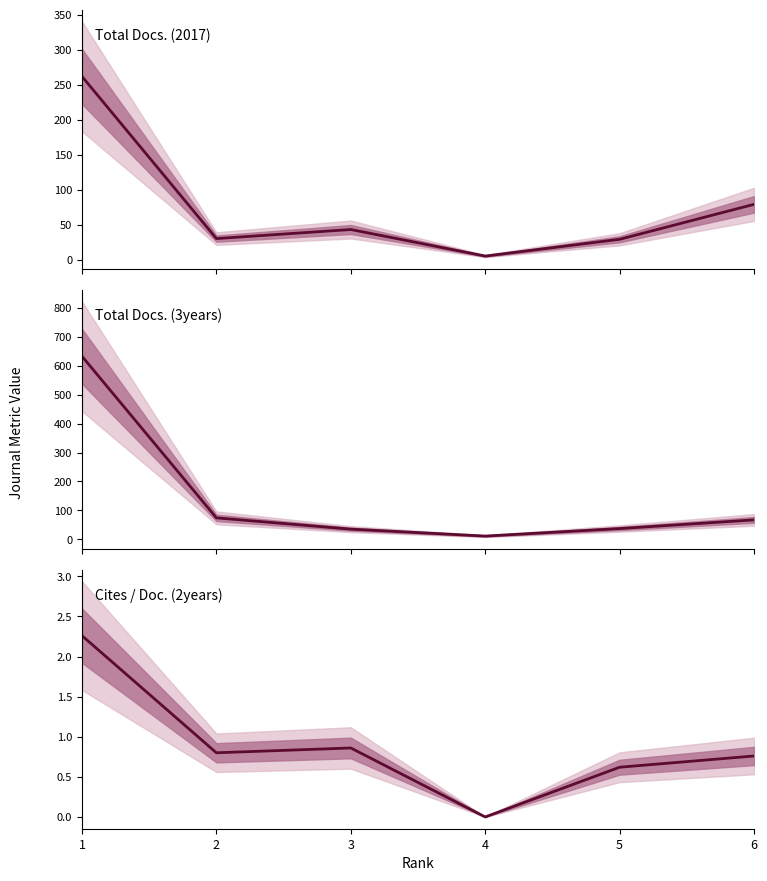

Reading left to right, extract all data points from this chart.

Total Docs. (2017): 262.0	30.0	43.0	5.0	29.0	79.0
Total Docs. (3years): 633.0	74.0	35.0	11.0	37.0	67.0
Cites / Doc. (2years): 2.3	0.8	0.9	0.0	0.6	0.8